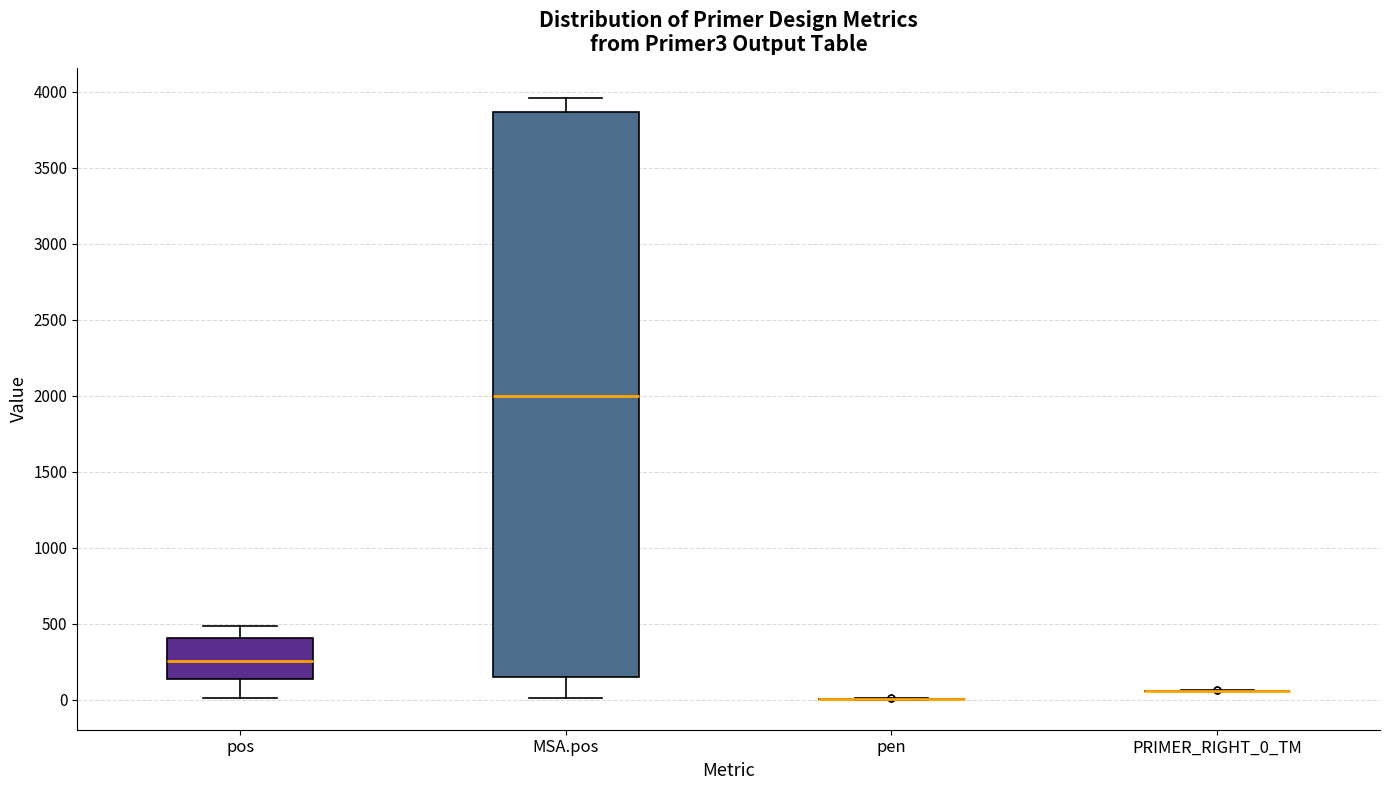

Where does the upper whisker of the box for MSA.pos end on the y-axis? The values are not printed on the chart, so give them approximately, as read against the axis.

3950